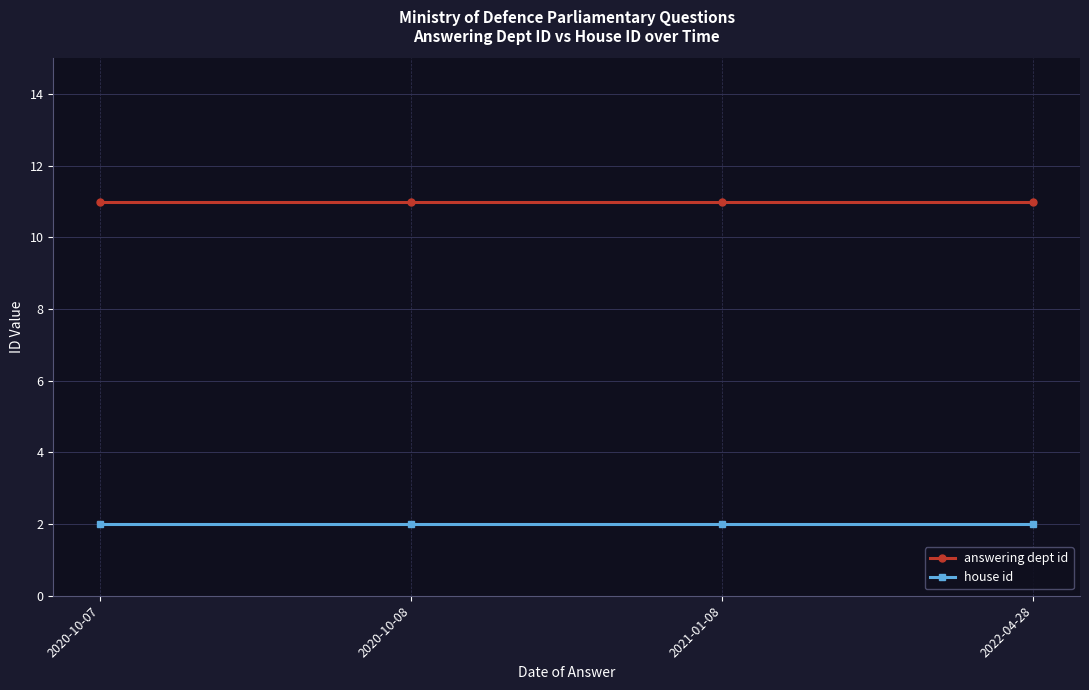

What is the lowest value of the answering dept id series?

11